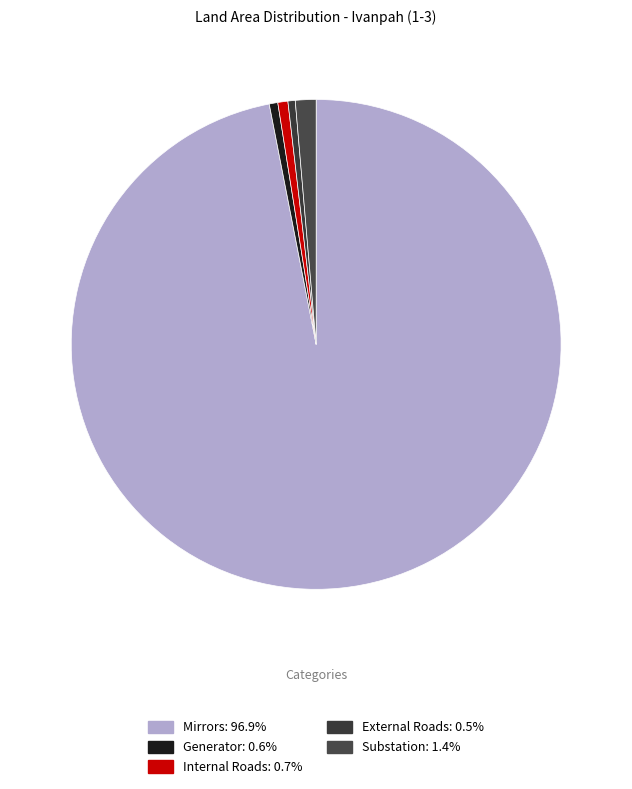

Count the number of slices in the pie.

5